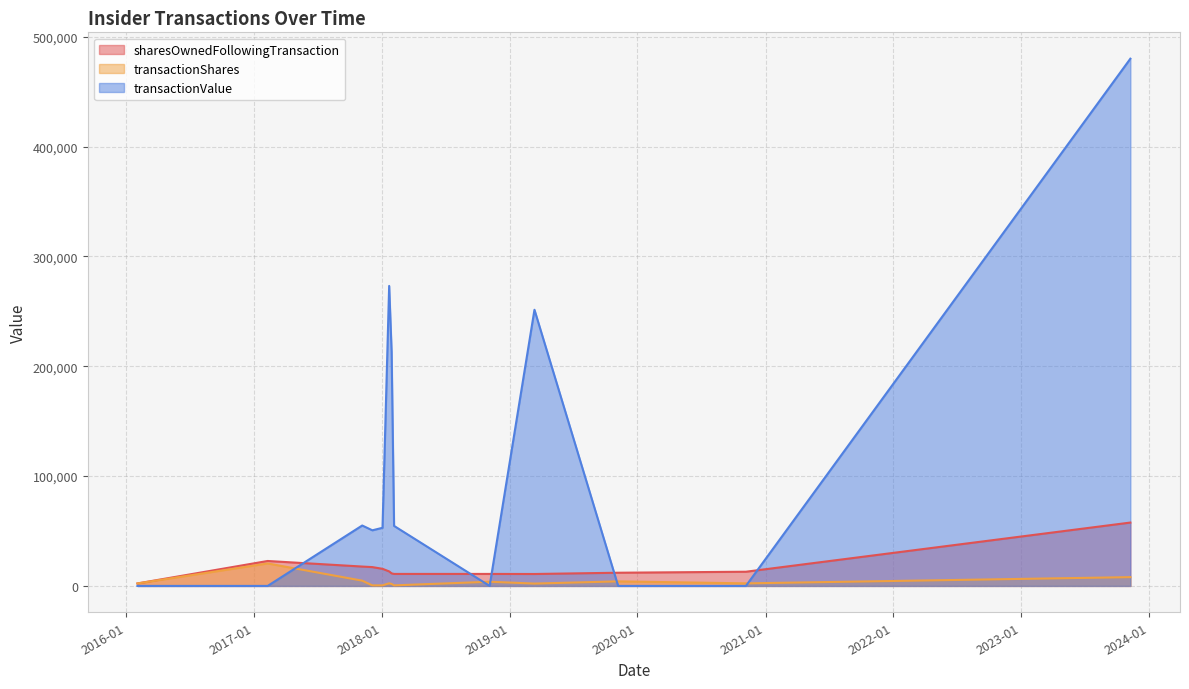

How many data points in transactionShares are less than 2324?

6